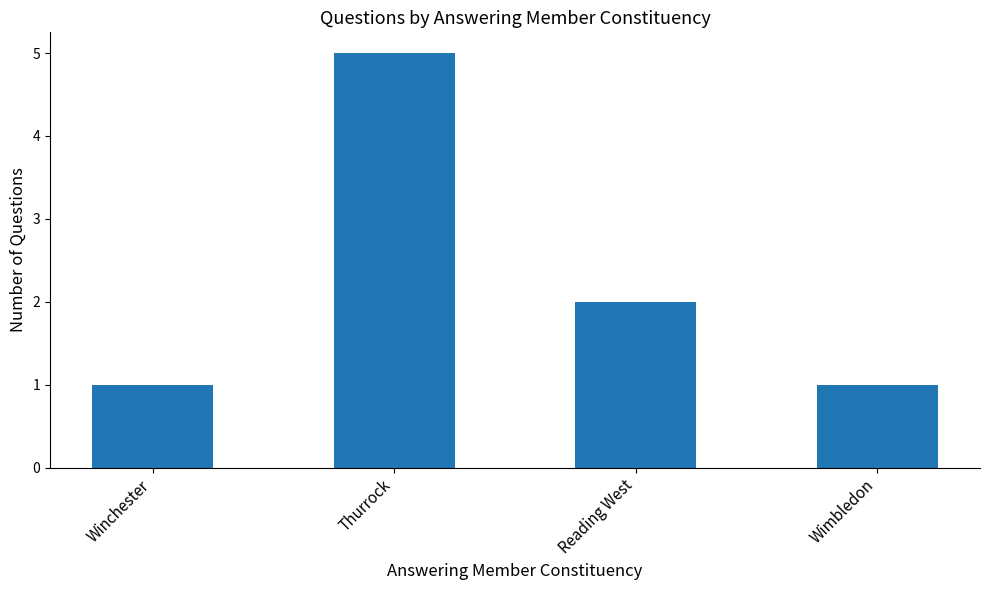

Reading left to right, transcribe all the data shown in this chart.

Winchester=1	Thurrock=5	Reading West=2	Wimbledon=1